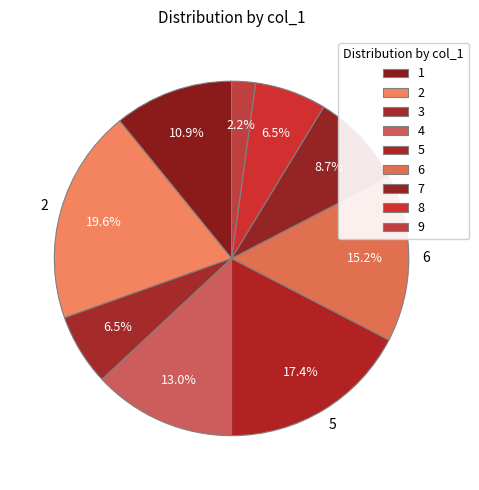

Which slice is the smallest?

9